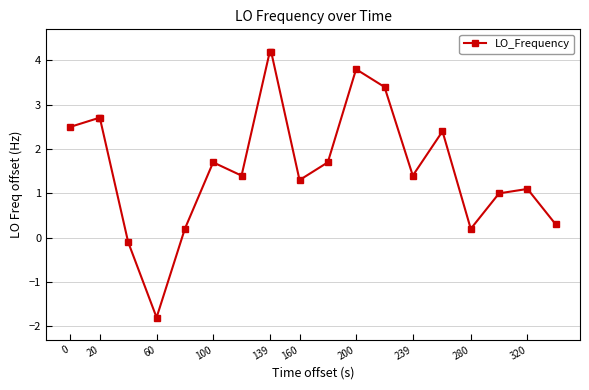

How many lines are shown in the chart?

1